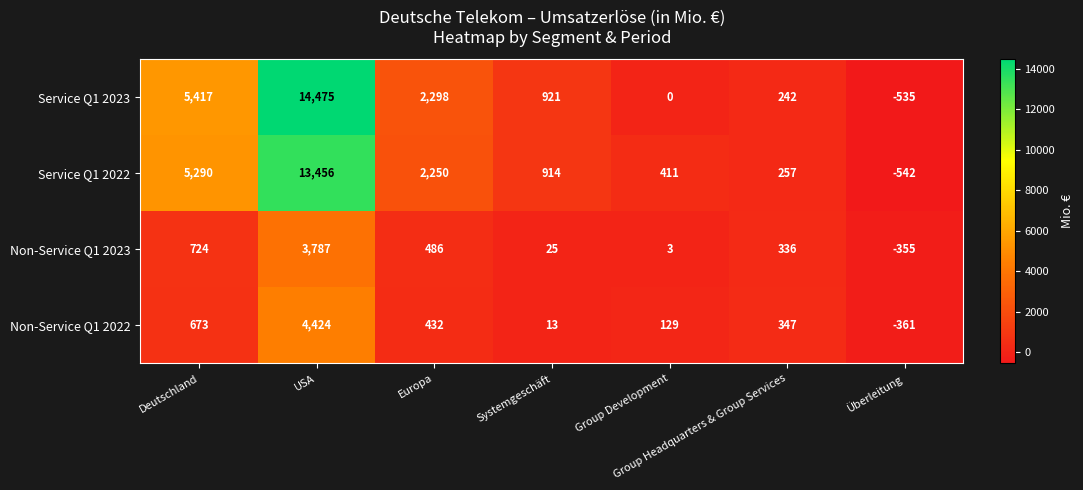

Which series has the largest total across all categories?

Service Q1 2023